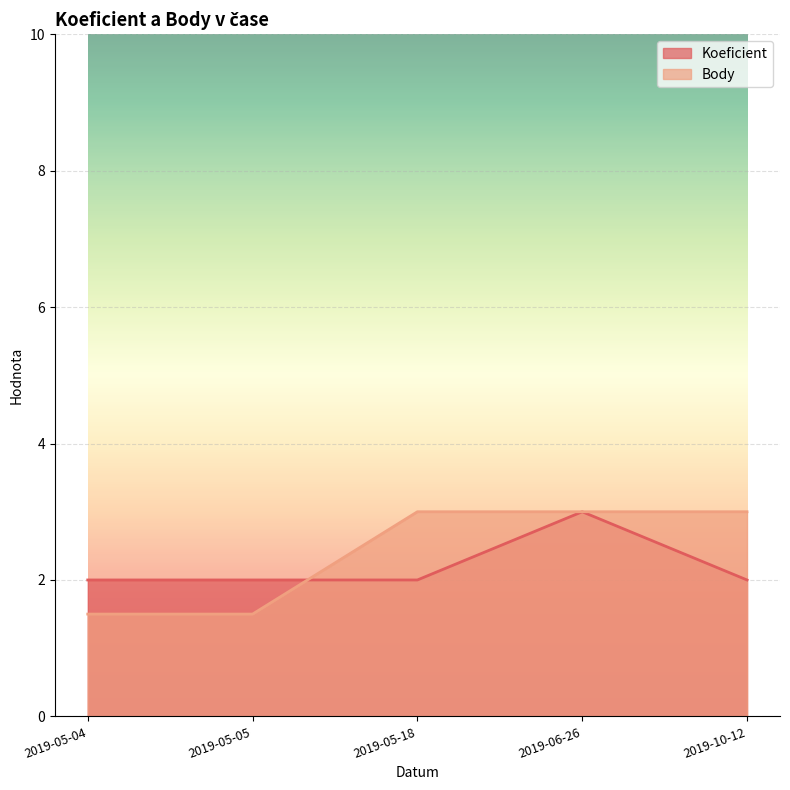

What is the average value of the Koeficient series?

2.2